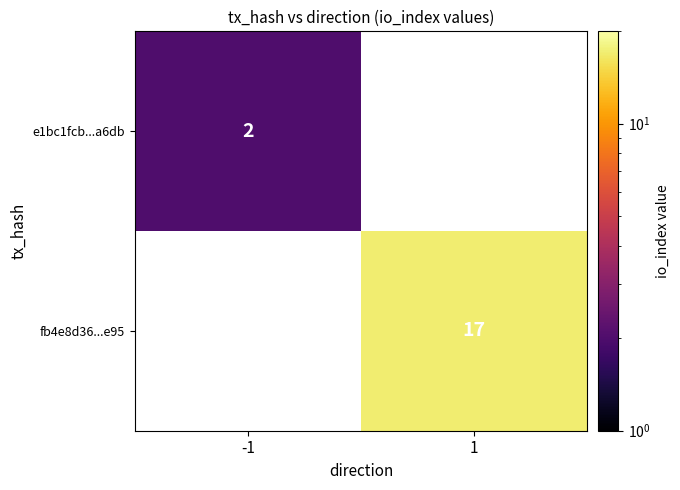

Is it true that fb4e8d36...e95 equals 17 at 1?

True